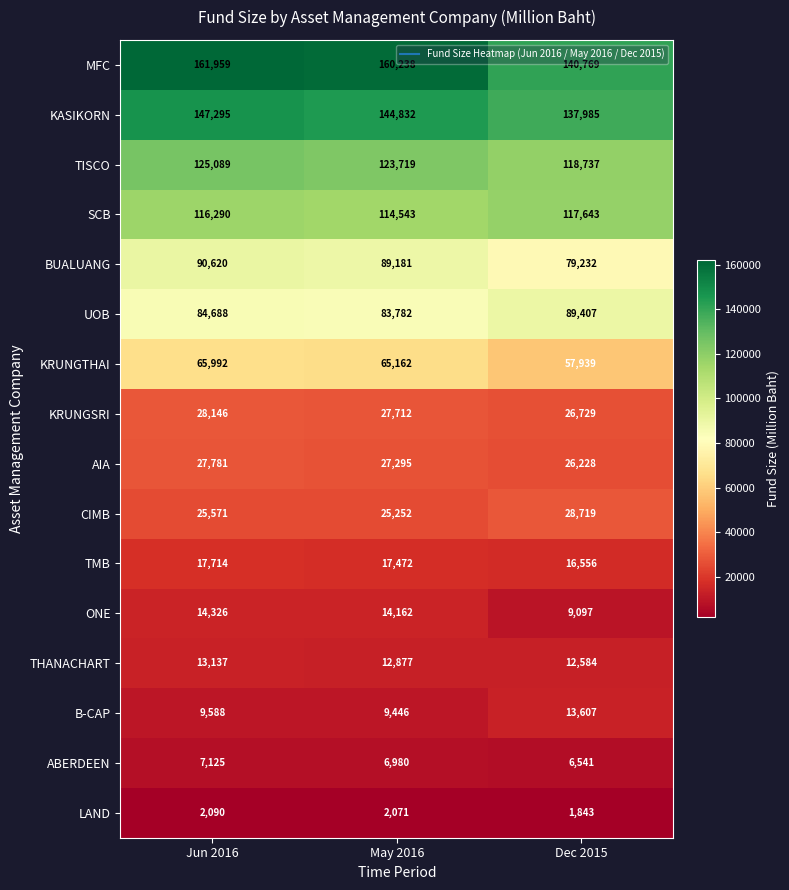

Count the number of categories in the chart.

3